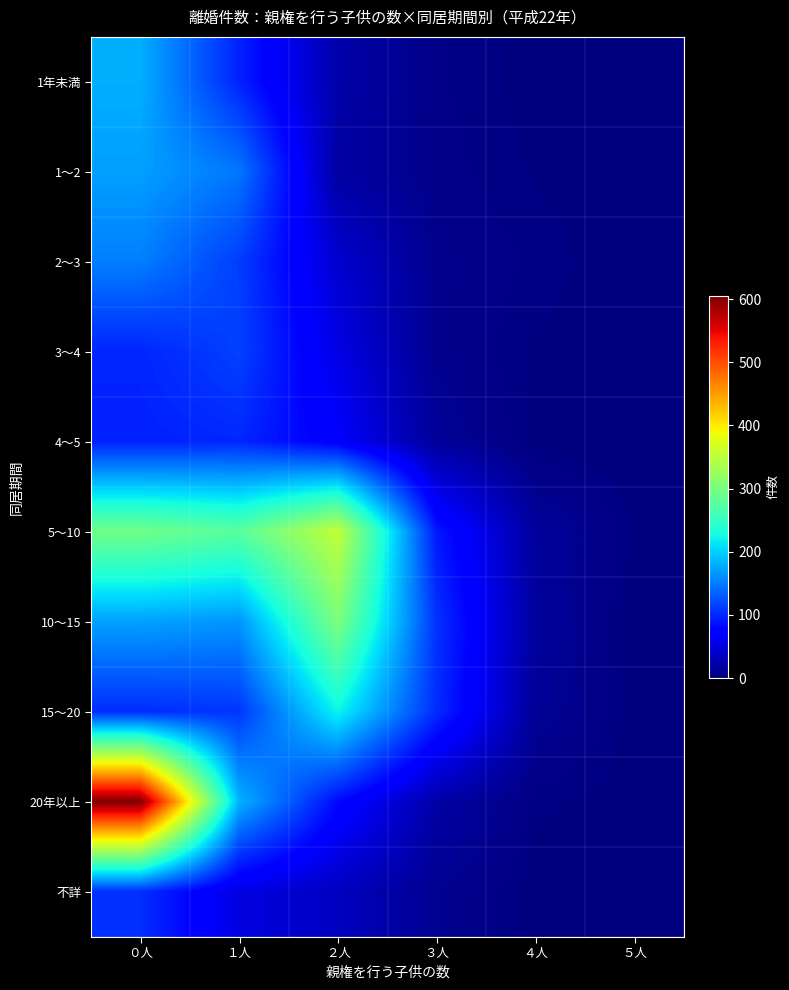

Which has a higher value, ５人 or ３人?

３人